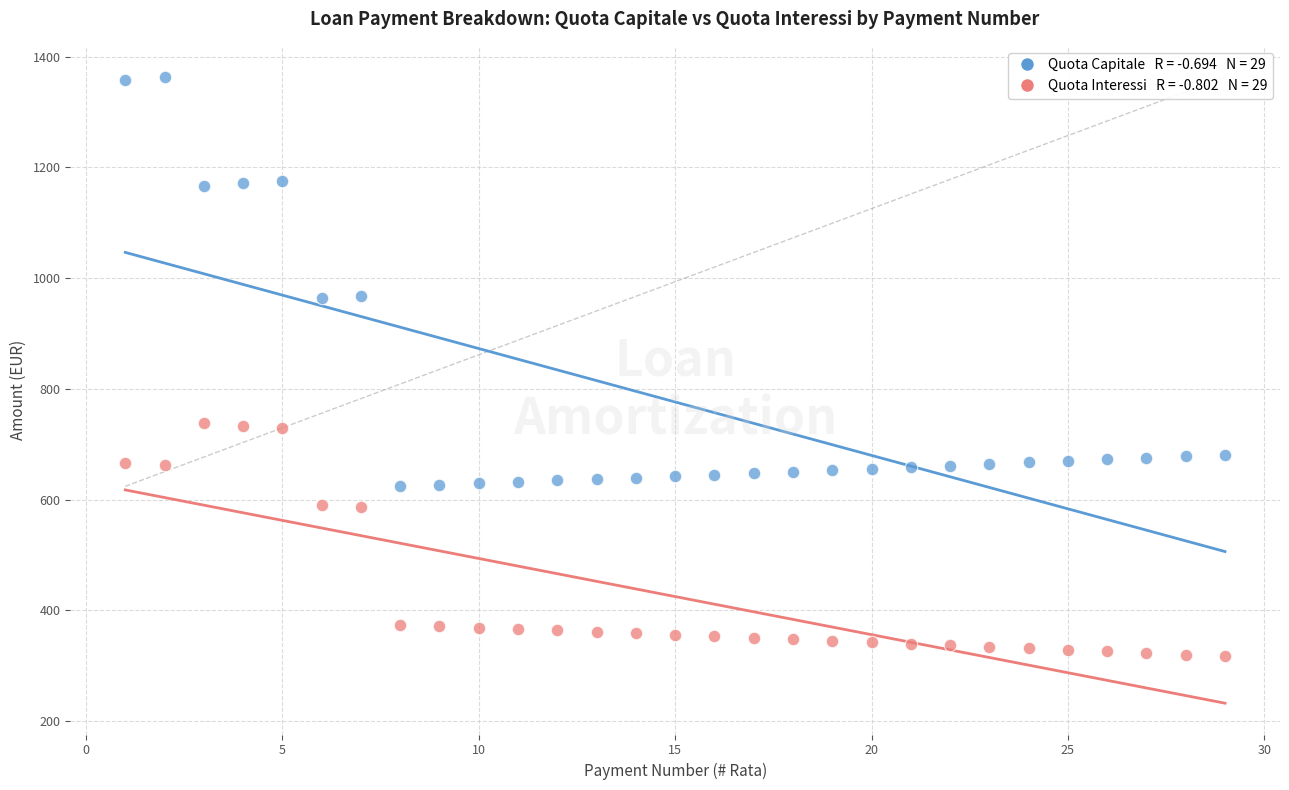

Across all data points, what is the range of X values (max minus min)?

28.0